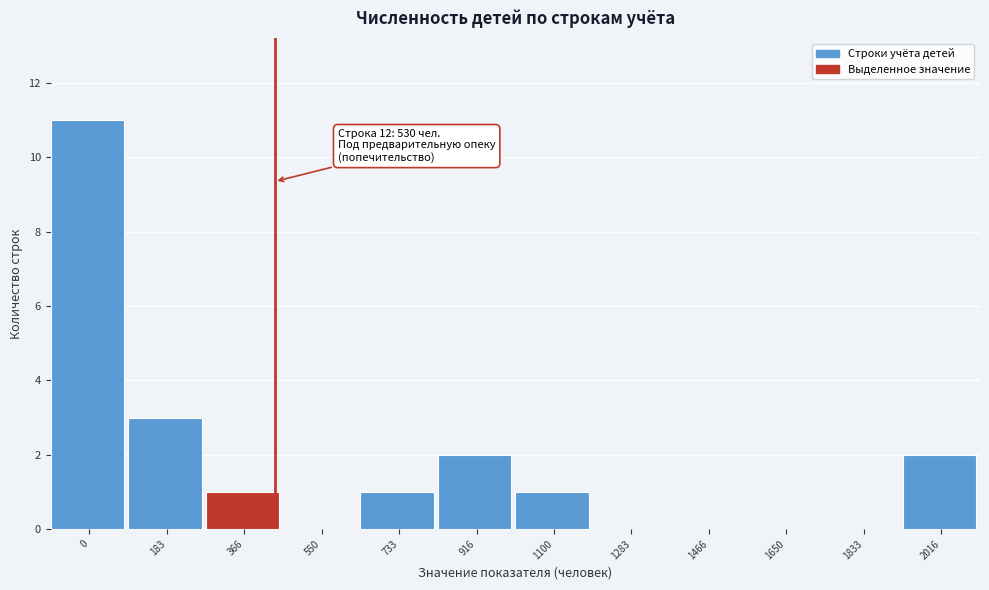

Reading right to left, transcribe all the data shown in this chart.

2016=2	1833=0	1650=0	1466=0	1283=0	1100=1	916=2	733=1	550=0	366=1	183=3	0=11